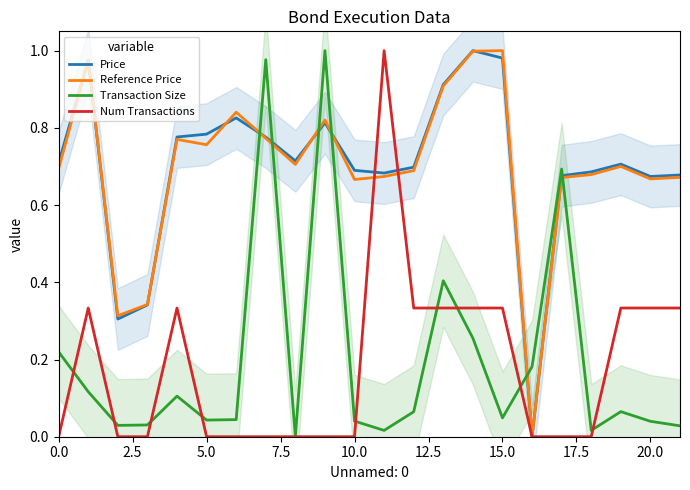

At which label does Price reach its minimum?

16